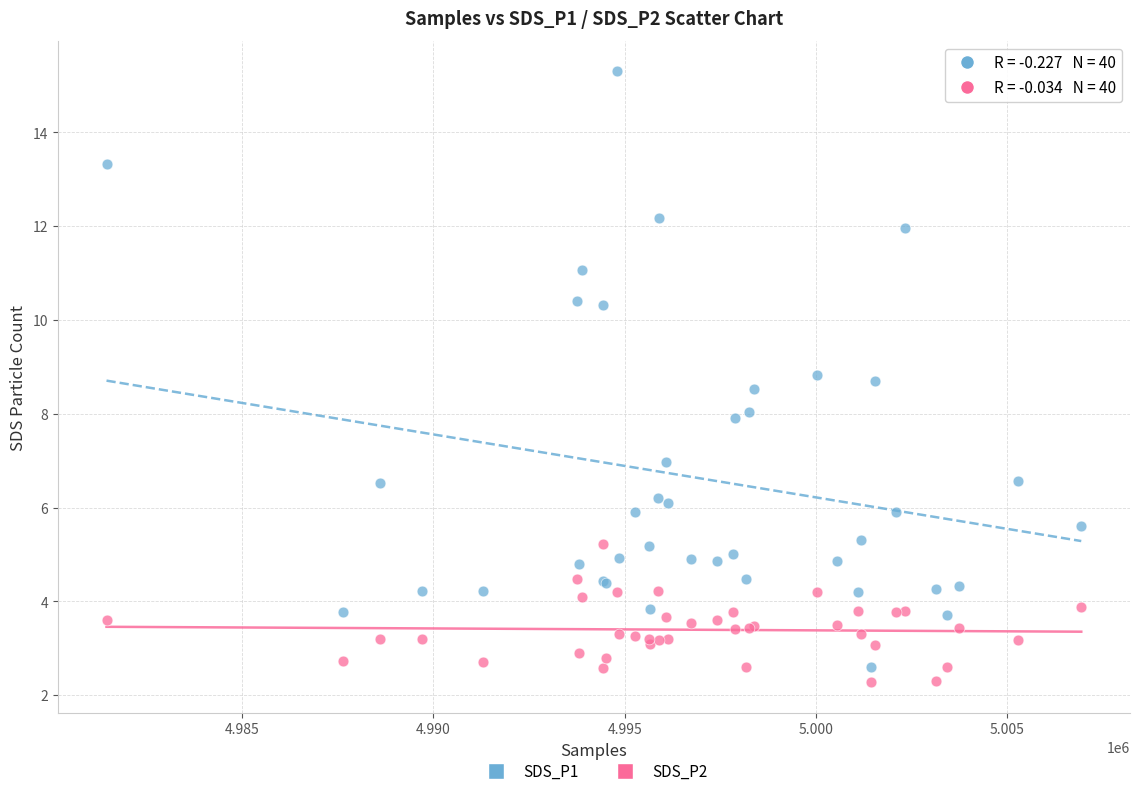

What is the X range (max minus min) for the scatter plot?

25485.0